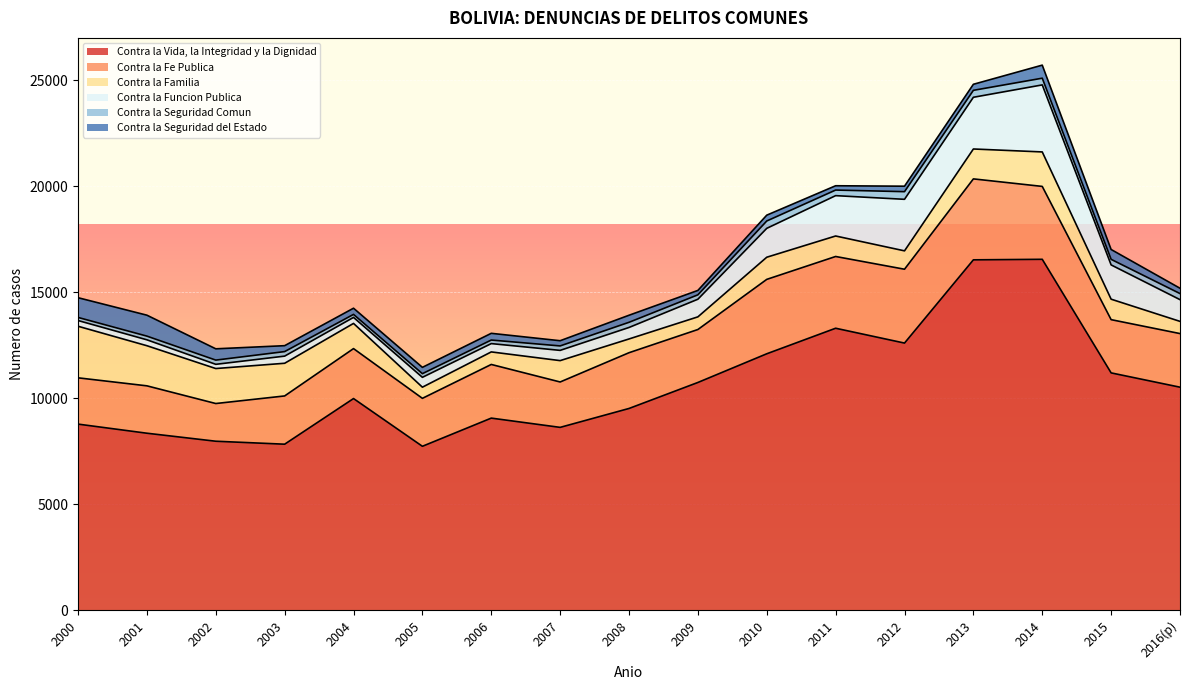

Which series changed the most between 2002 and 2004?

Contra la Vida, la Integridad y la Dignidad